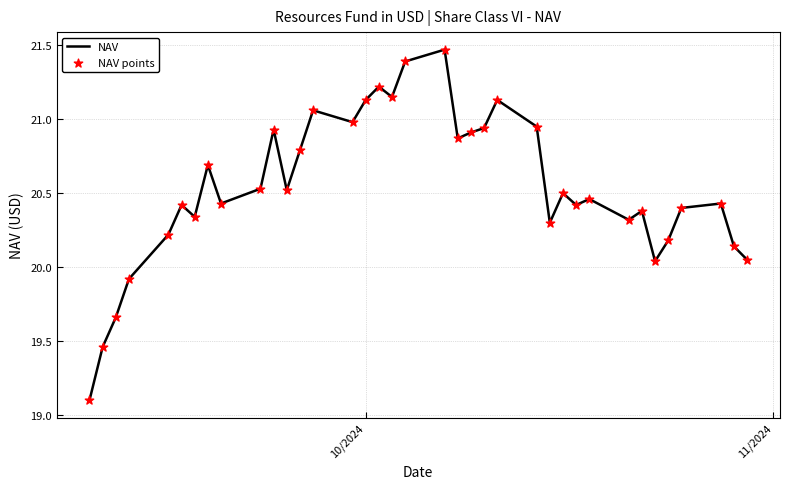

What is the minimum value shown in the chart?

19.1